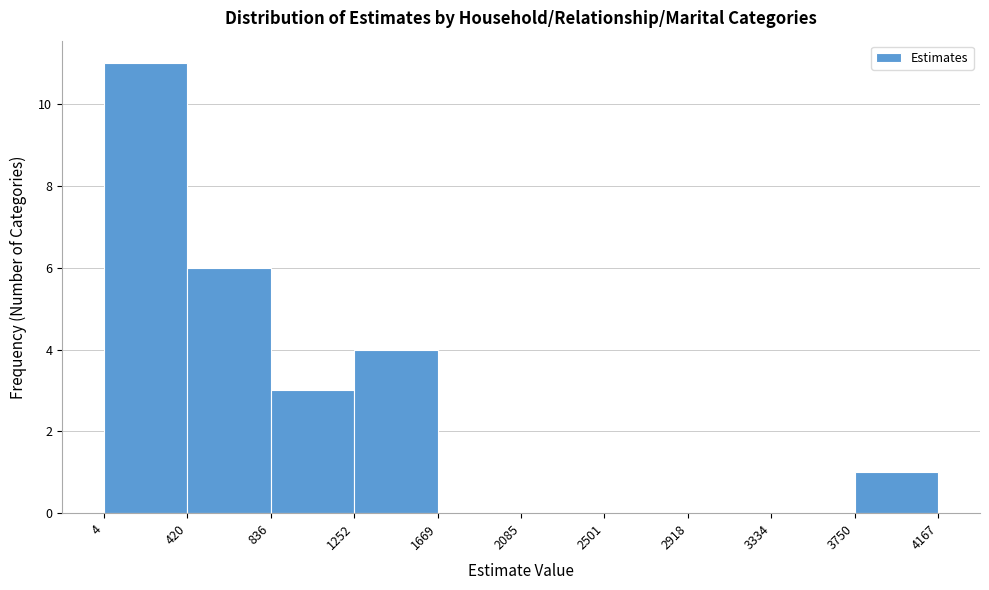

How tall is the bar that spans 836 to 1252 on the x-axis? The values are not printed on the chart, so give them approximately, as read against the axis.

3